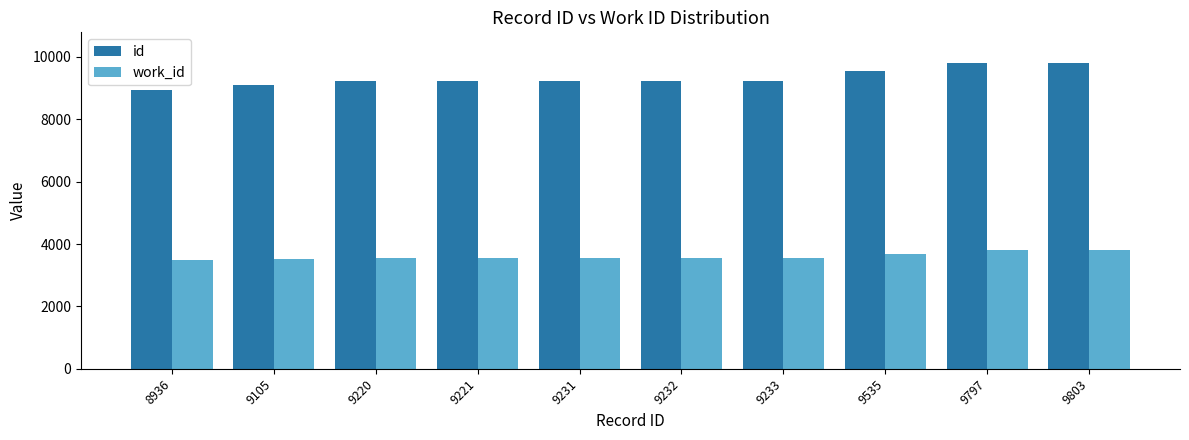

Which series has the largest range (max minus min)?

id